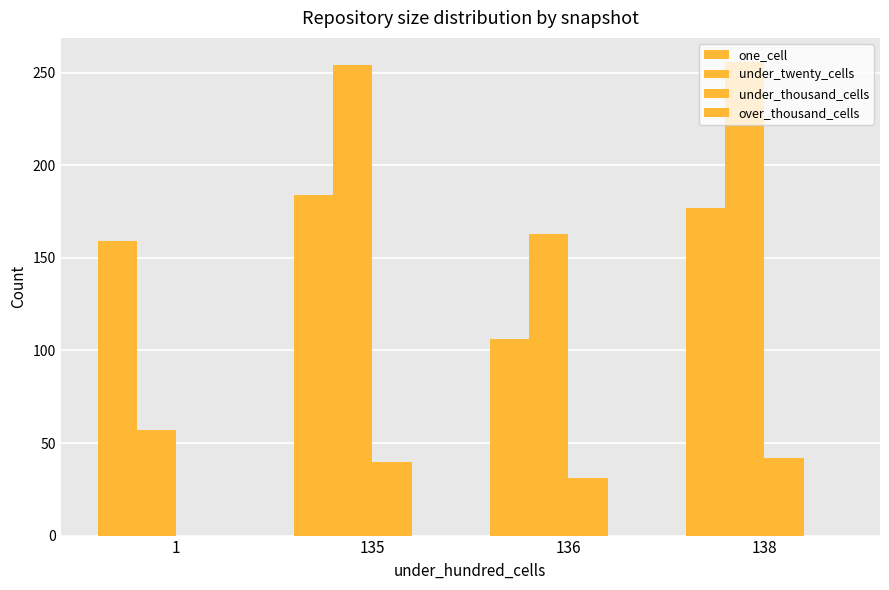

Where is one_cell nearest to the value 145?

1